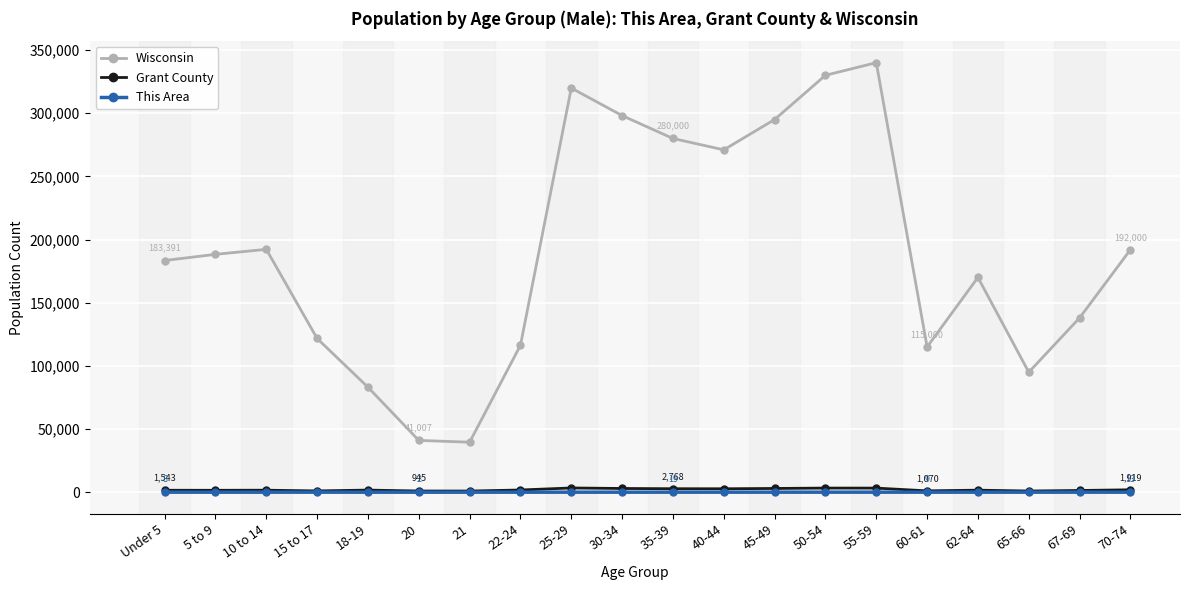

What is the total value across all series at 40-44?

273747